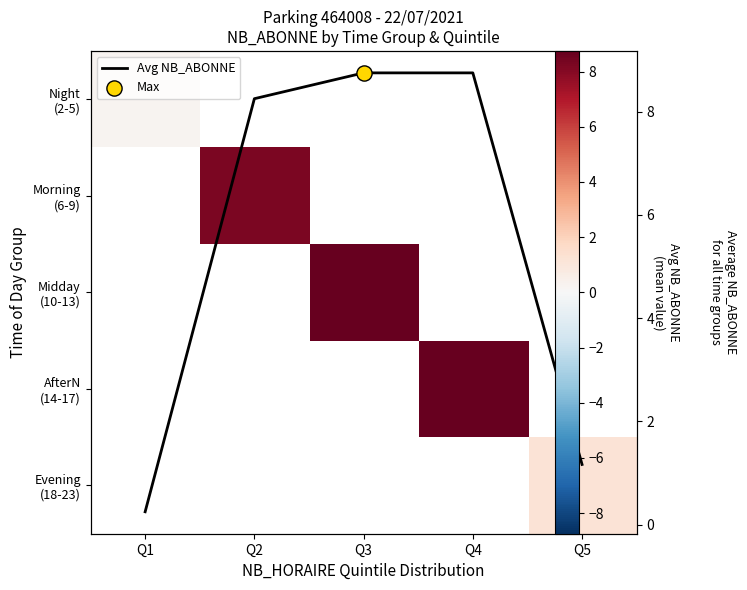

Rank the series by their average value, from highest to lowest.

Night (2-5), Morning (6-9), Midday (10-13), AfterN (14-17), Evening (18-23), Avg NB_ABONNE